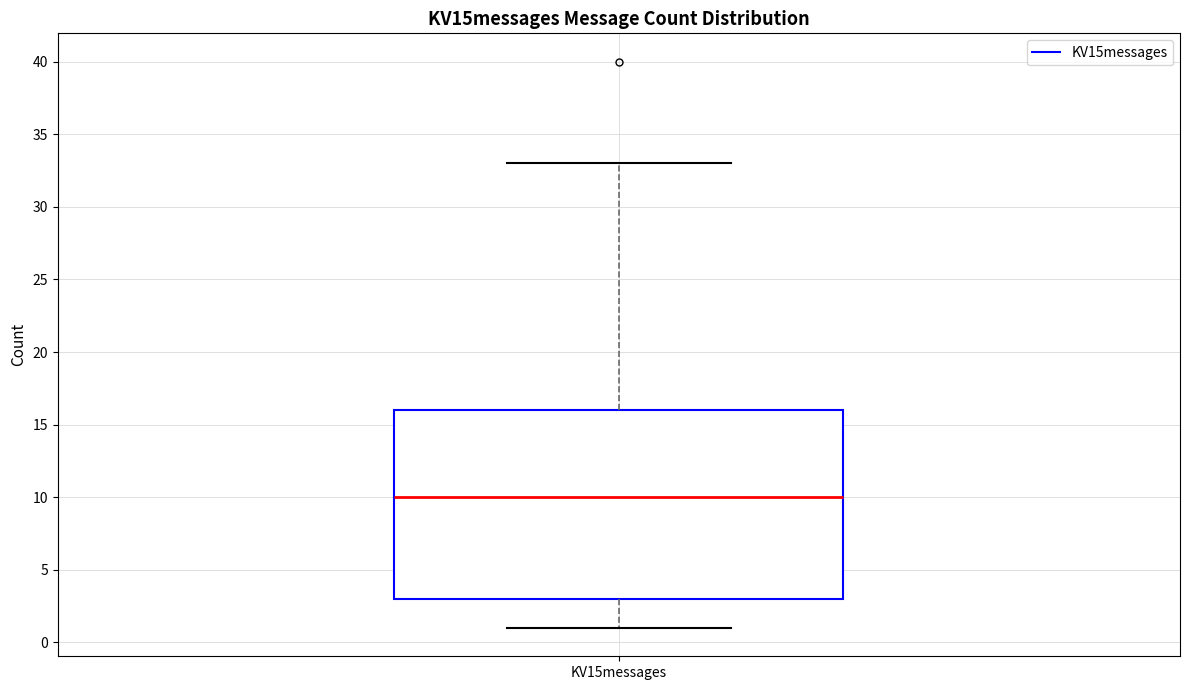

Transcribe this box plot: give where the median line is, the range the box spans, and where the two whiskers end, as read against the y-axis. The values are not printed on the chart, so give them approximately, as read against the axis.

median 10, box 3 to 16, whiskers 1 to 33